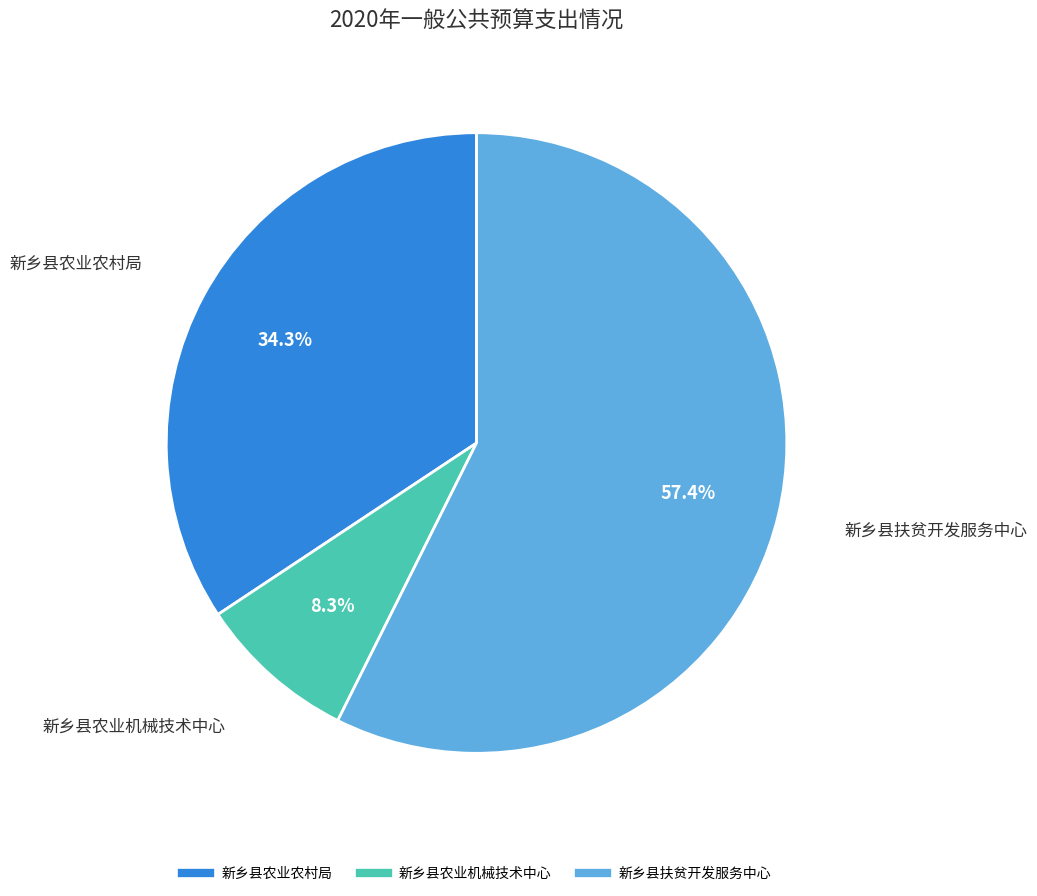

To the nearest percent, what is the combined percentage of 新乡县农业农村局 and 新乡县扶贫开发服务中心?

92%